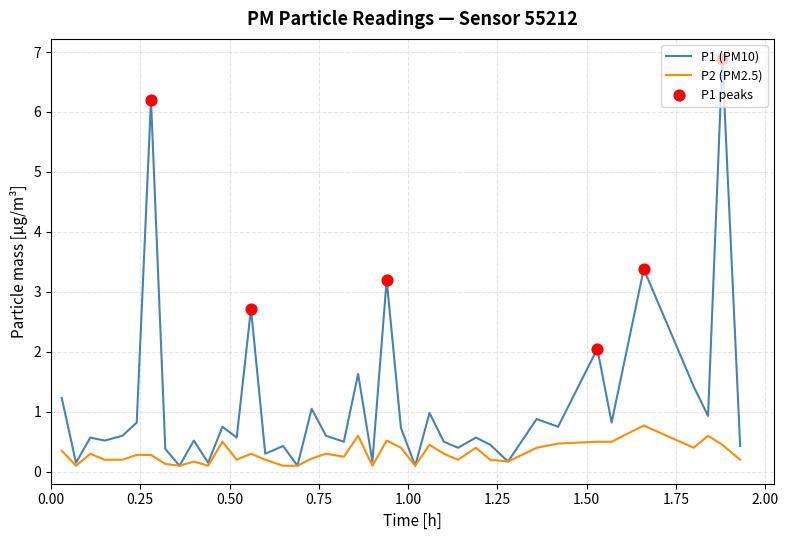

What is the greatest value displayed?

6.9